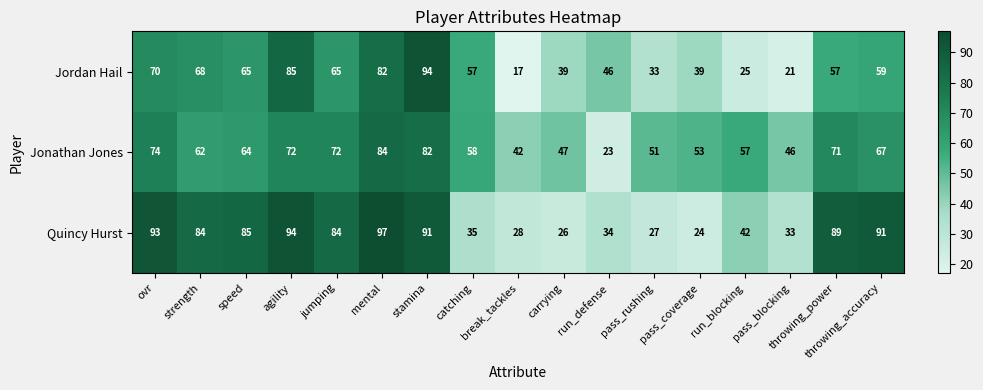

True or false: Quincy Hurst has a value of 84 at jumping.

True